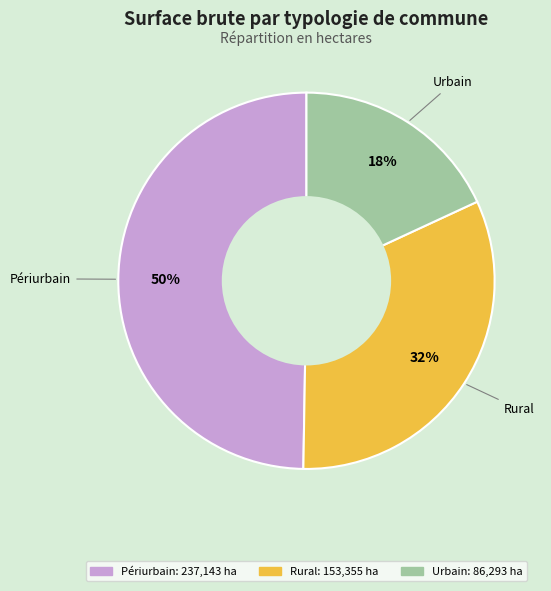

Which category has the smallest portion of the pie?

Urbain